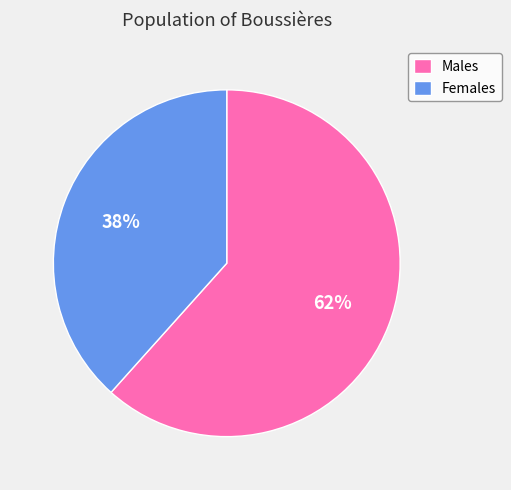

What percentage is the Males slice, to the nearest percent?

62%